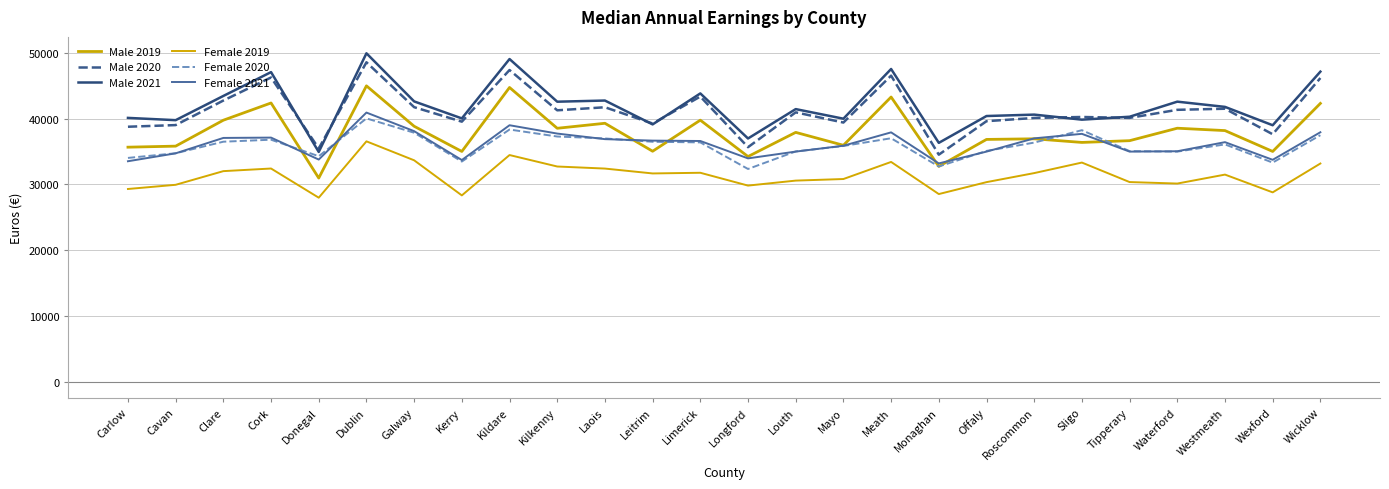

What is the sum of all Female 2021 values?

939927